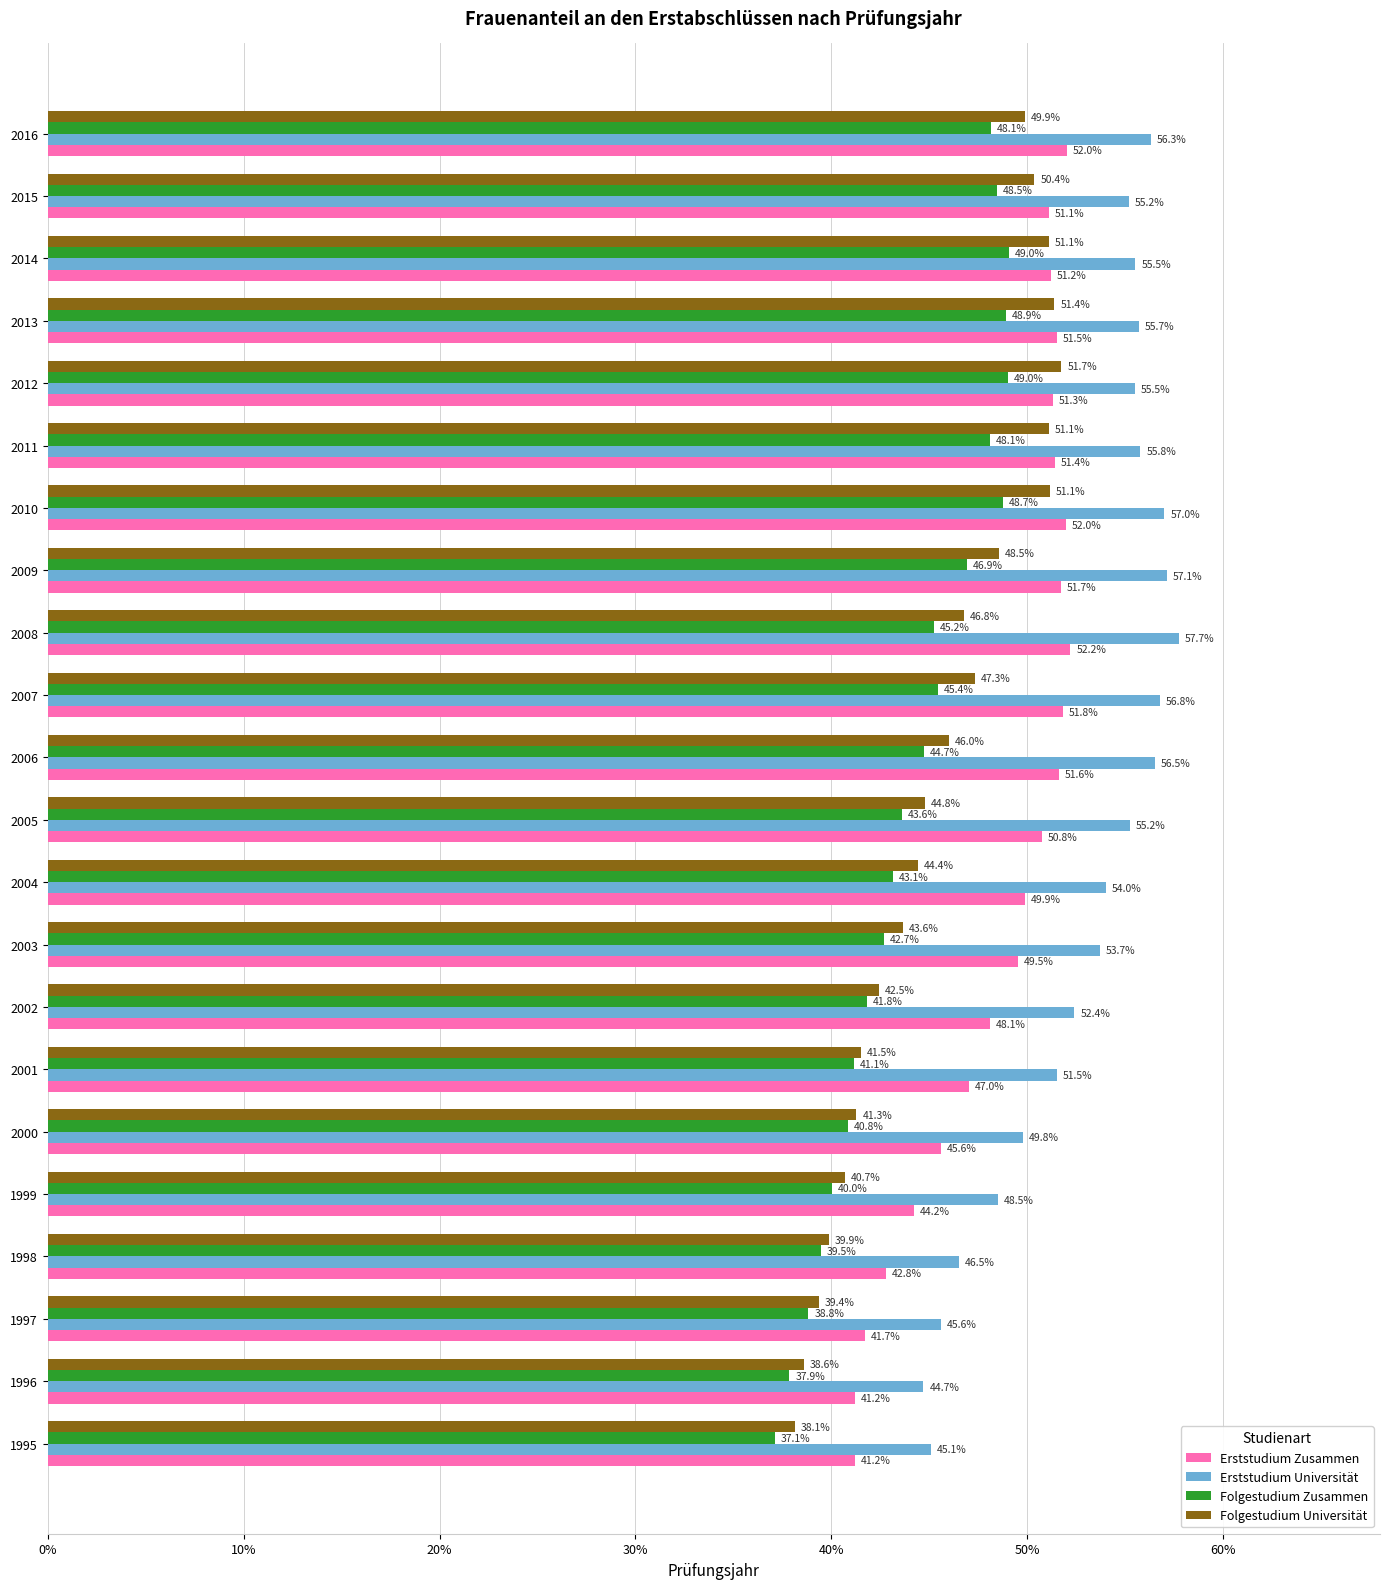

The Erststudium Zusammen series shows 41.2 at 1996. True or false?

True